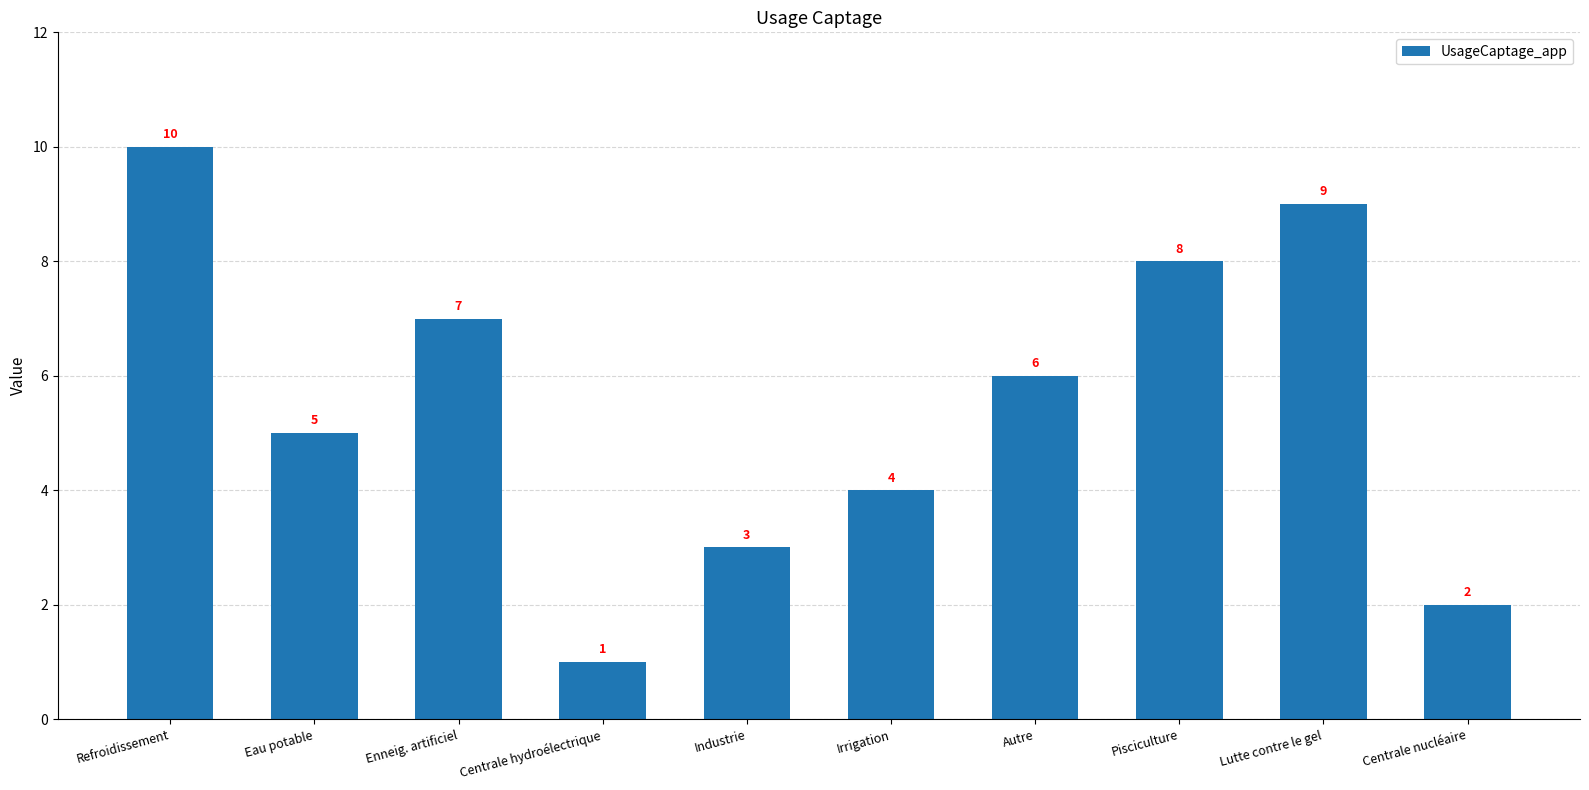

What is the label of the 6th bar from the right?

Industrie